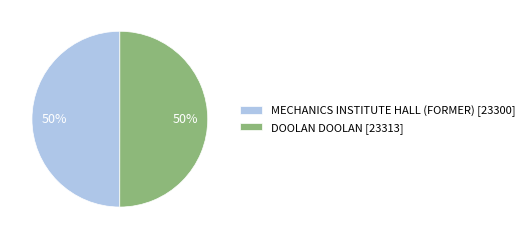

Is it true that DOOLAN DOOLAN is 61% of the pie?

False